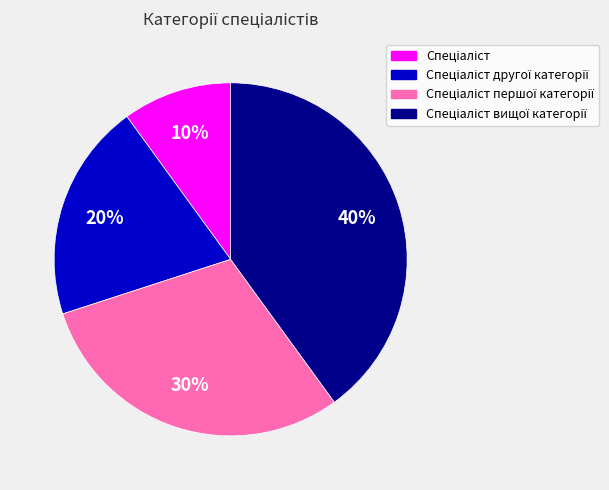

Count the number of slices in the pie.

4